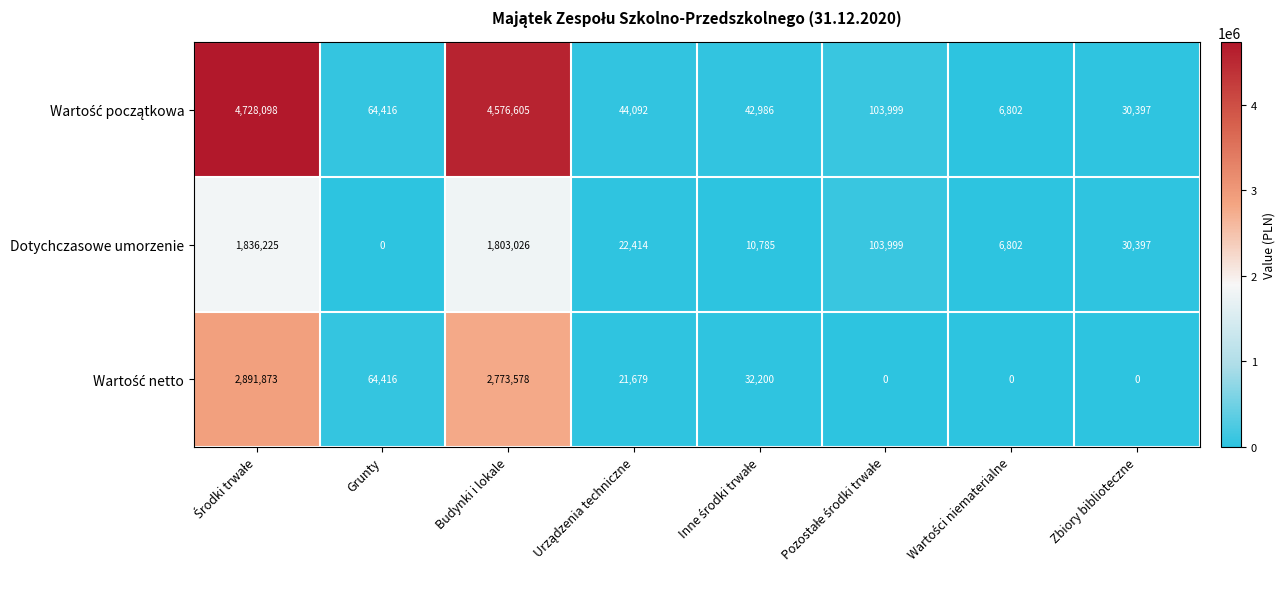

What is the greatest value displayed?

4728098